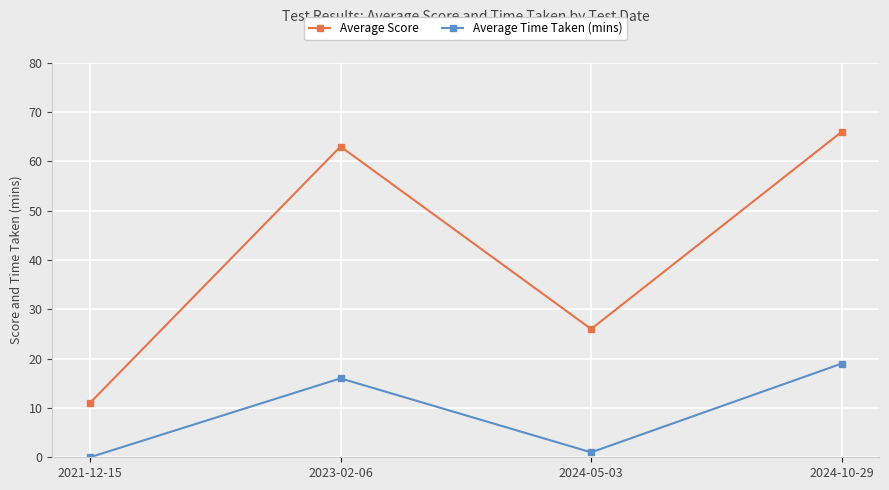

Which series has the widest spread of values?

Average Score